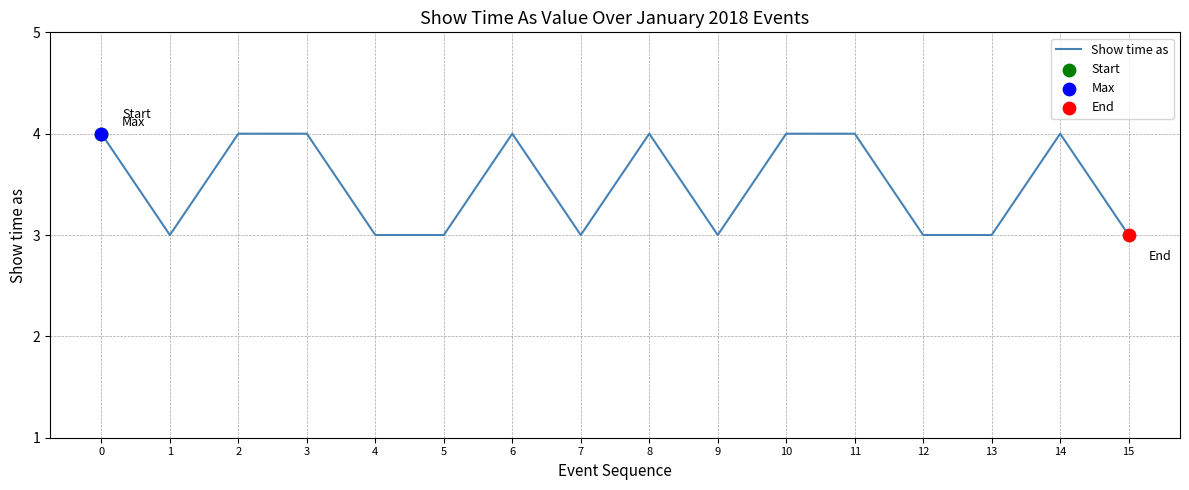

What is the change in value from 11 to 13?

-1